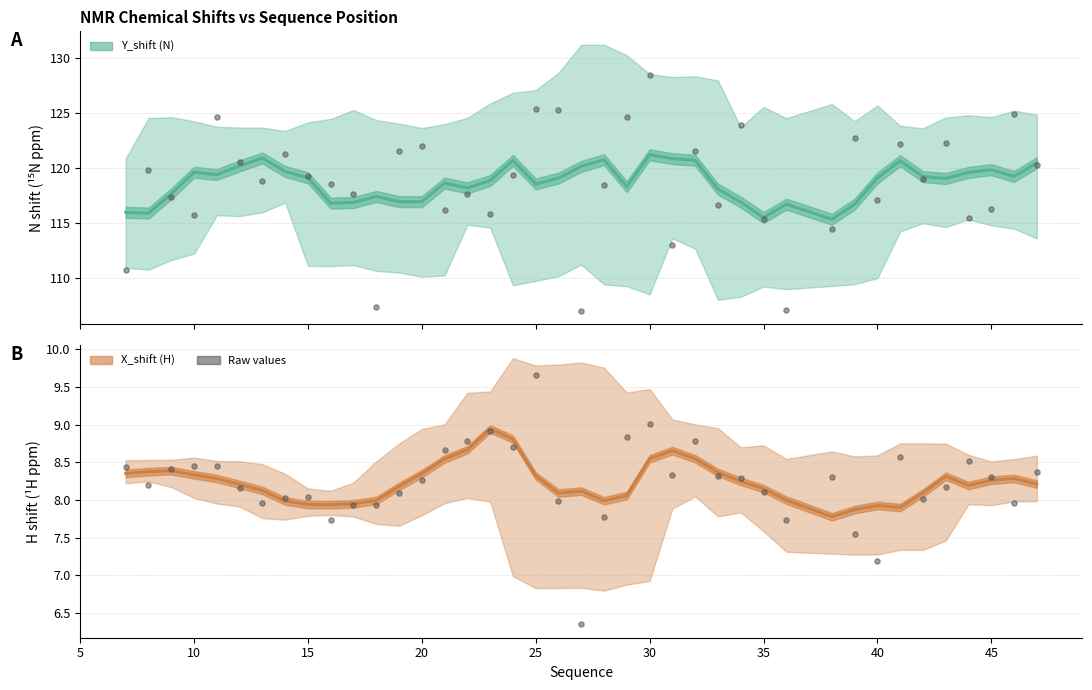

Which series reaches the minimum Y coordinate?

X_shift raw